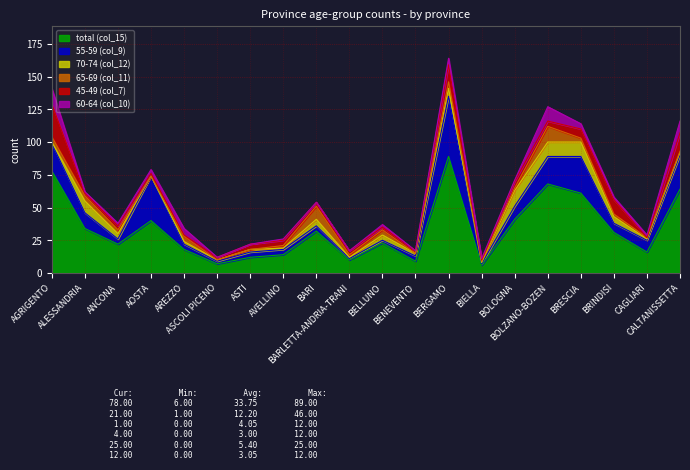

True or false: 60-64 (col_10) and total (col_15) intersect in this chart.

False